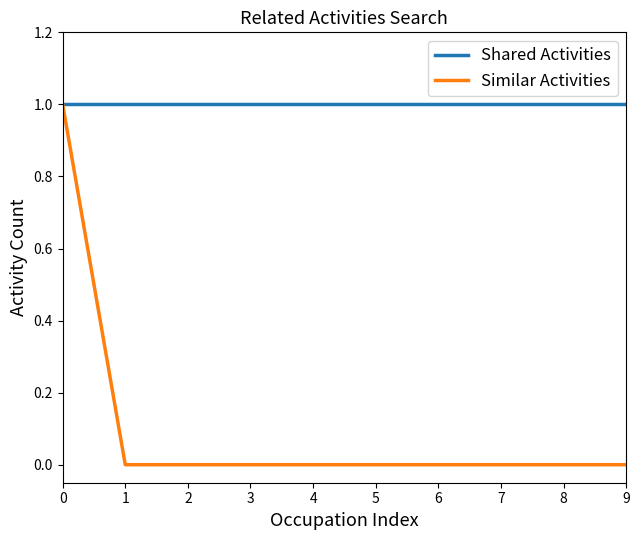

Which series has the largest total across all categories?

Shared Activities